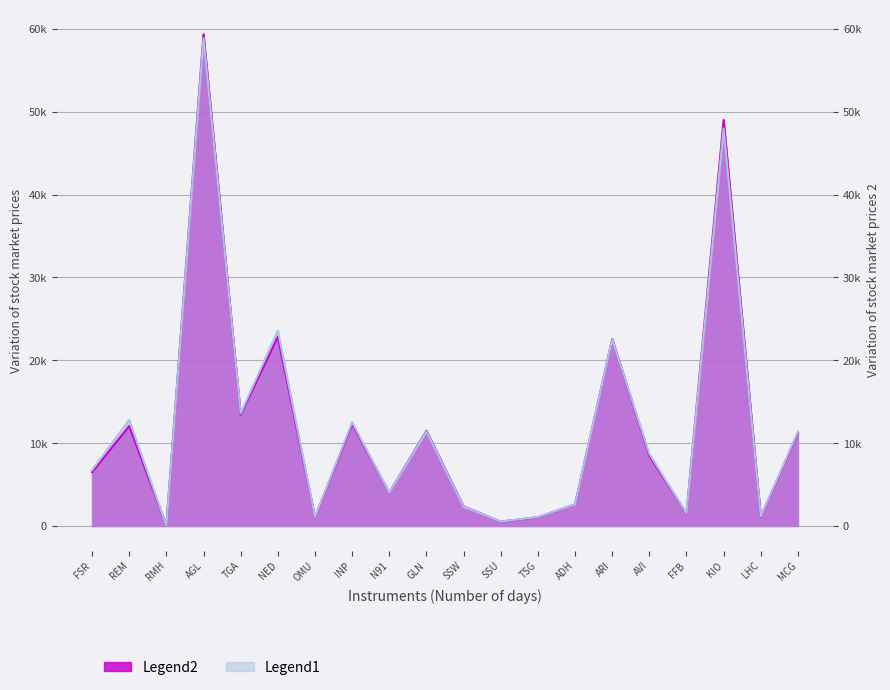

Where is the data nearest to the value 29458?

NED